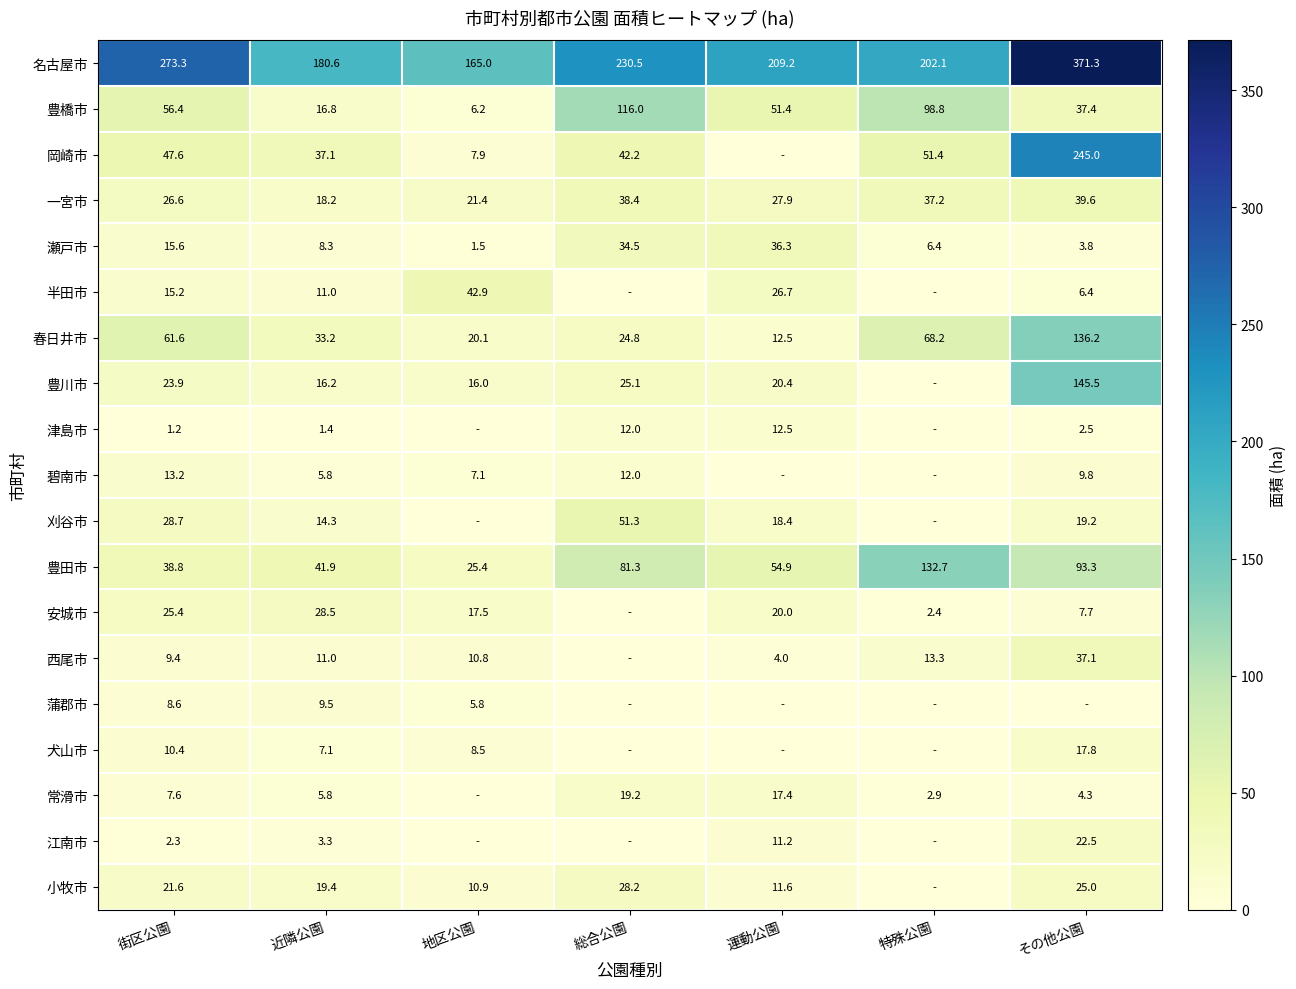

How many data points in 一宮市 are less than 27?

3